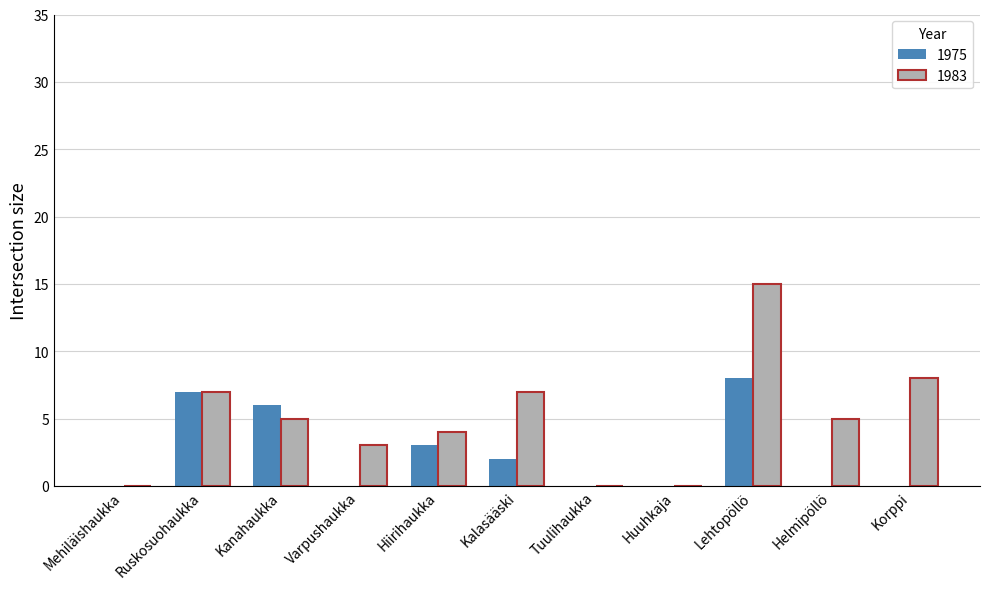

Which category has the highest value across all series?

Lehtopöllö